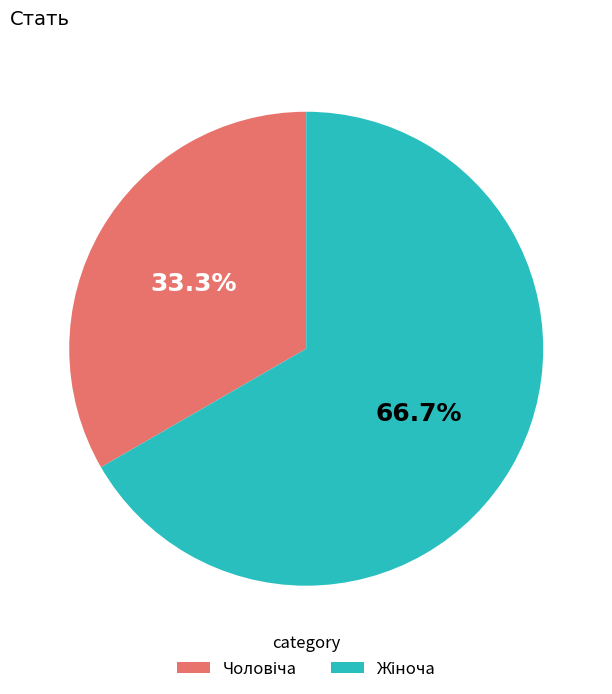

Does any single category account for the majority?

Yes